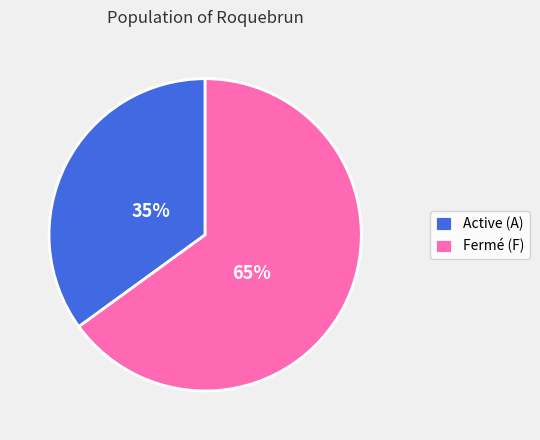

The Fermé (F) slice represents 65% of the pie. True or false?

True